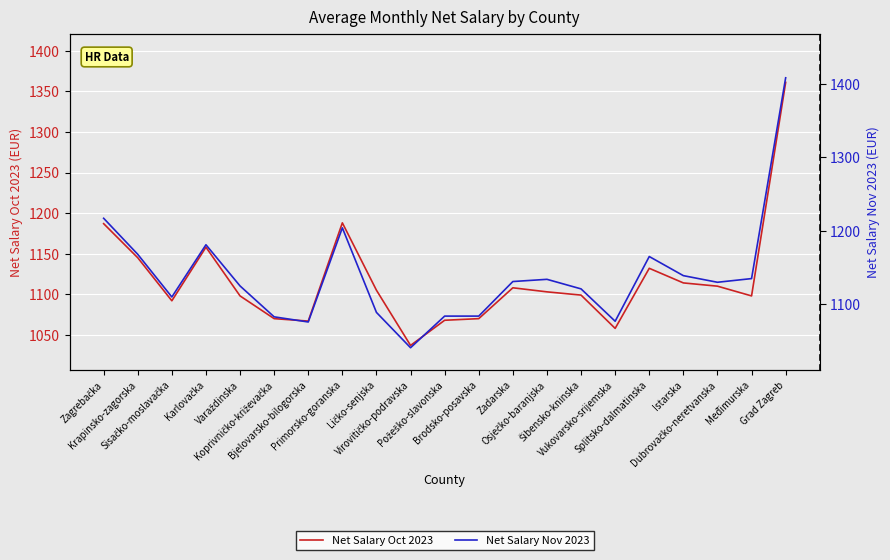

How many values in the Net Salary Oct 2023 series exceed 1103?

10